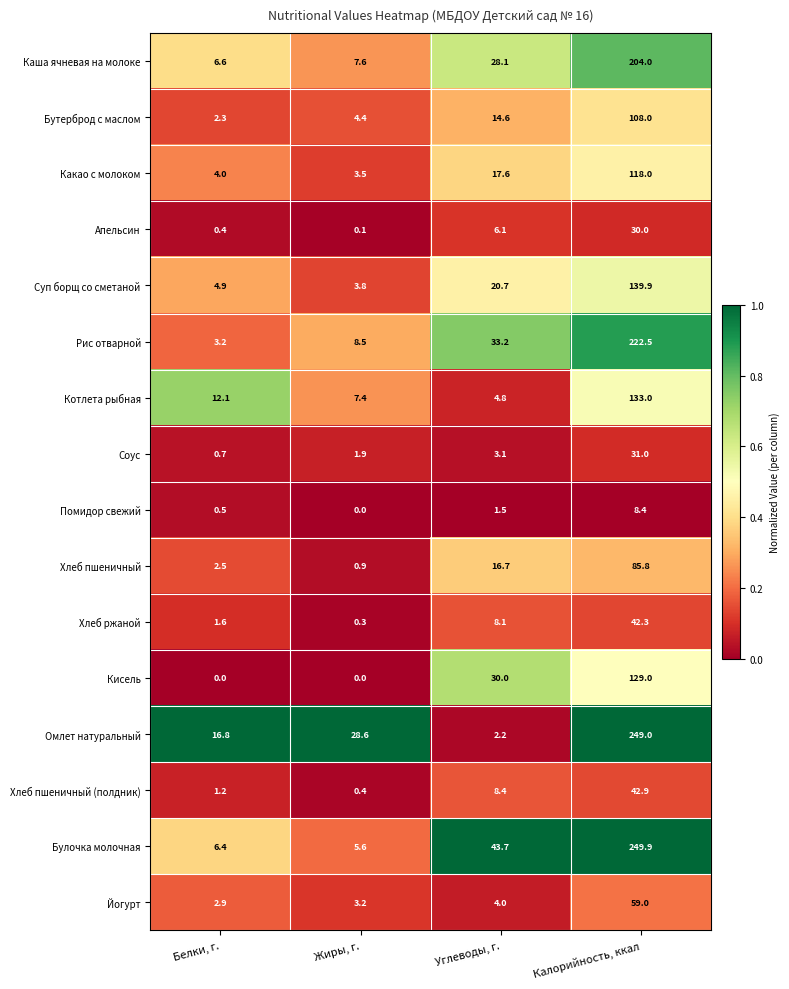

The value of Омлет натуральный at Углеводы, г. is 2.2. True or false?

True